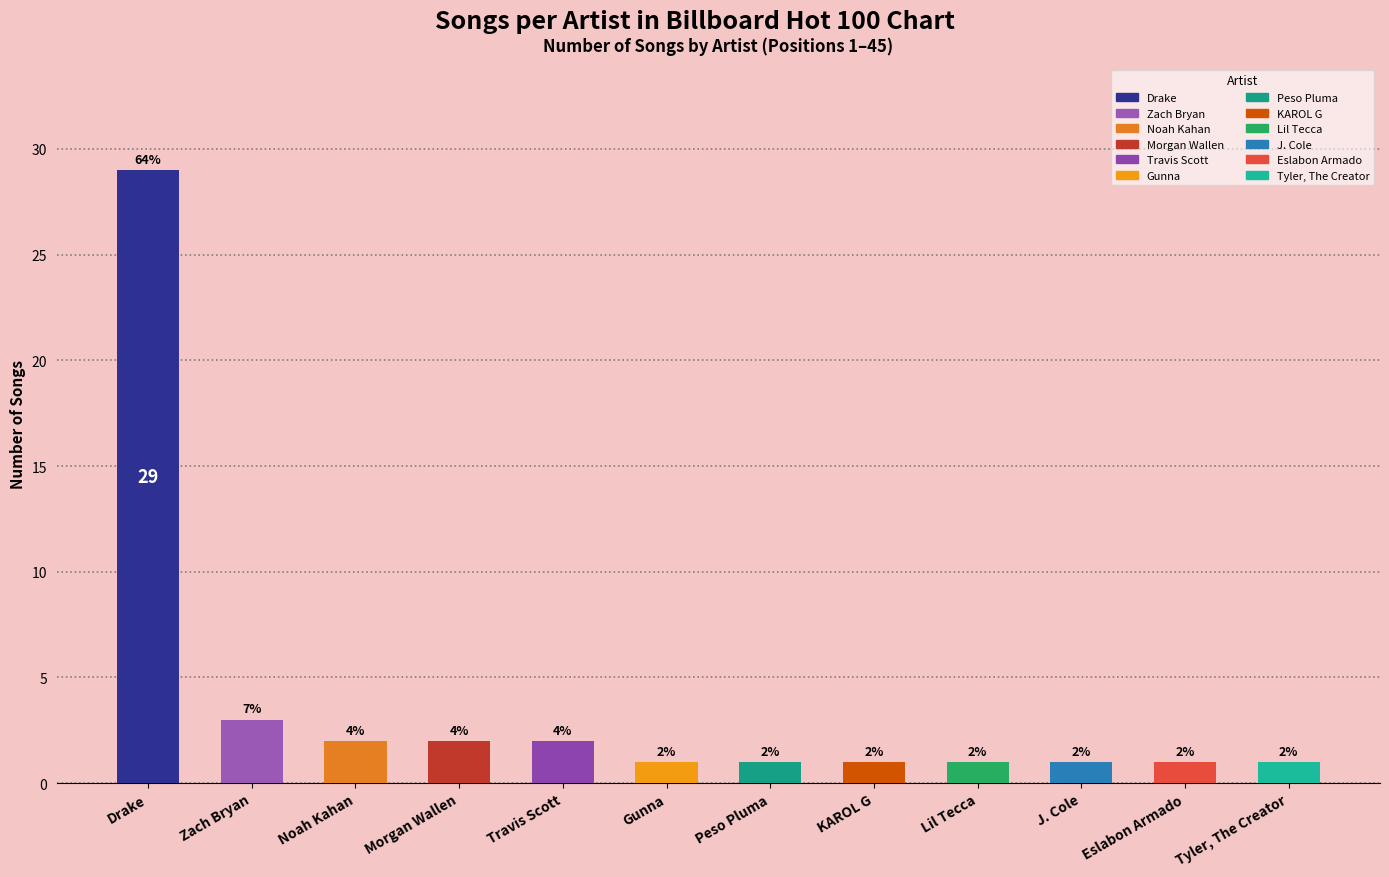

Reading left to right, transcribe all the data shown in this chart.

Drake=29	Zach Bryan=3	Noah Kahan=2	Morgan Wallen=2	Travis Scott=2	Gunna=1	Peso Pluma=1	KAROL G=1	Lil Tecca=1	J. Cole=1	Eslabon Armado=1	Tyler, The Creator=1